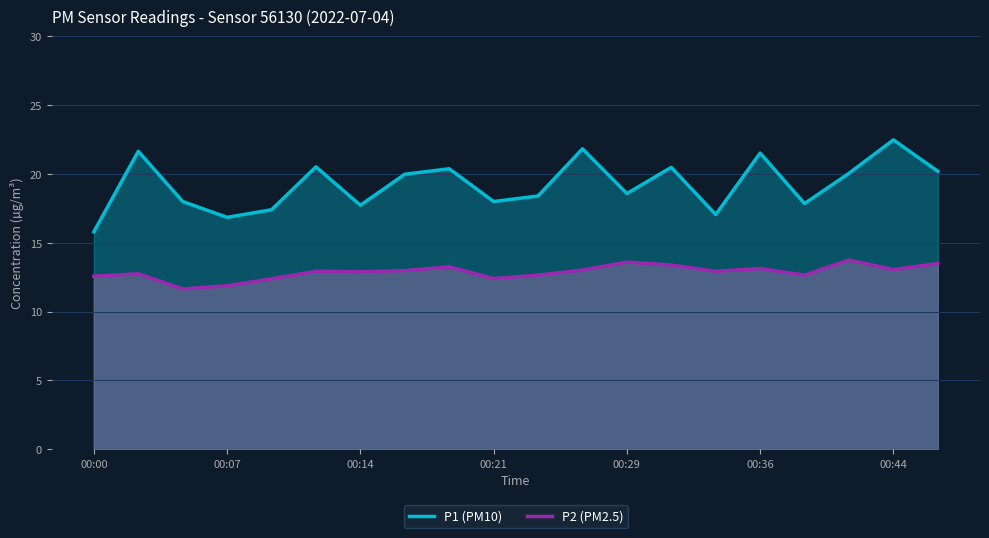

True or false: P2 (PM2.5) and P1 (PM10) cross at least once.

False